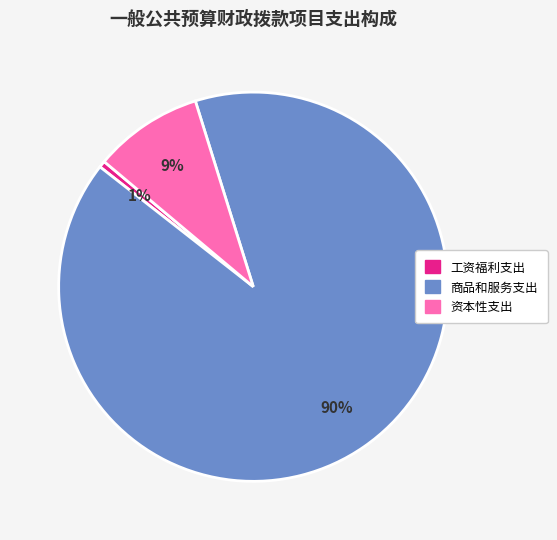

Is there a majority slice in this chart?

Yes